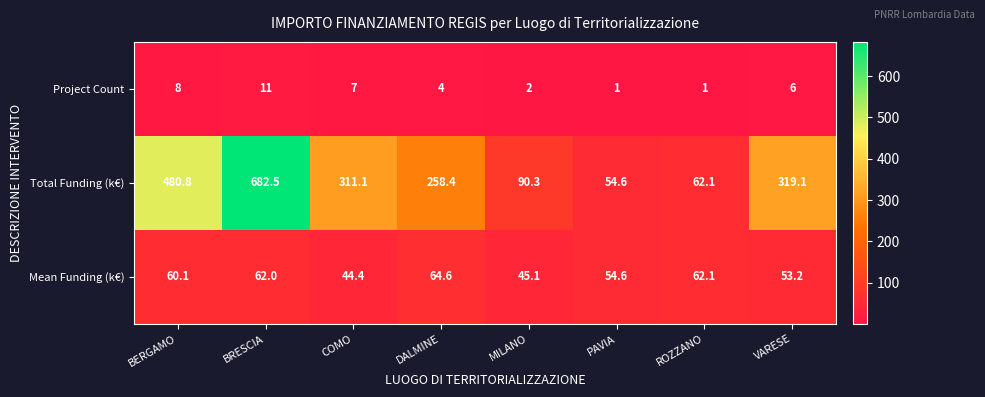

Which series changed the most between PAVIA and VARESE?

Total Funding (k€)